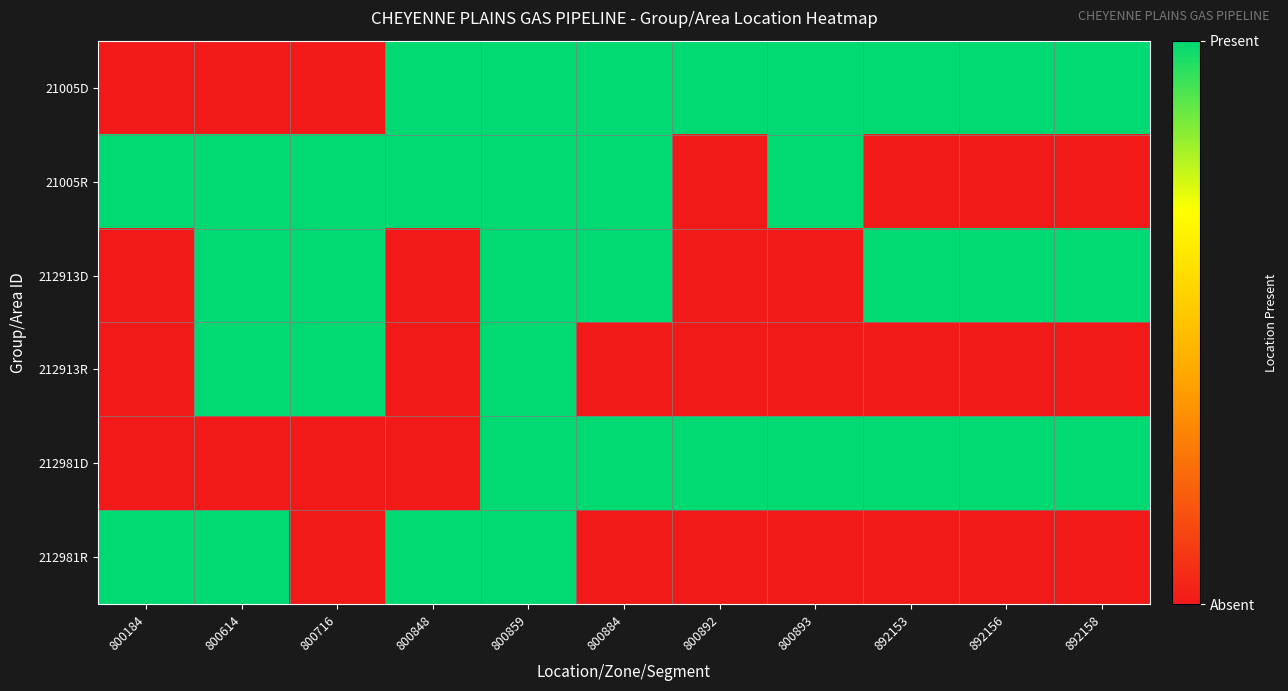

What is the total value across all series at 800848?

3